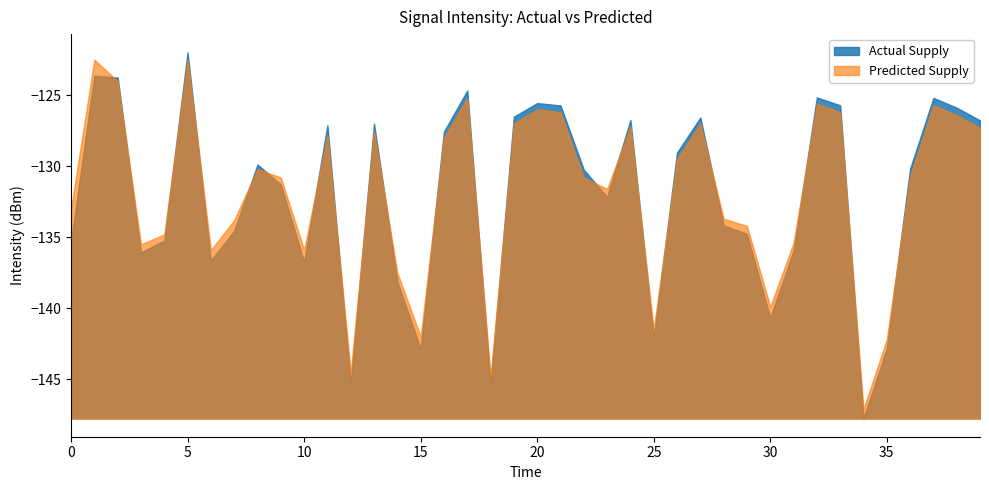

How many data points in Actual Supply are less than -130?

21